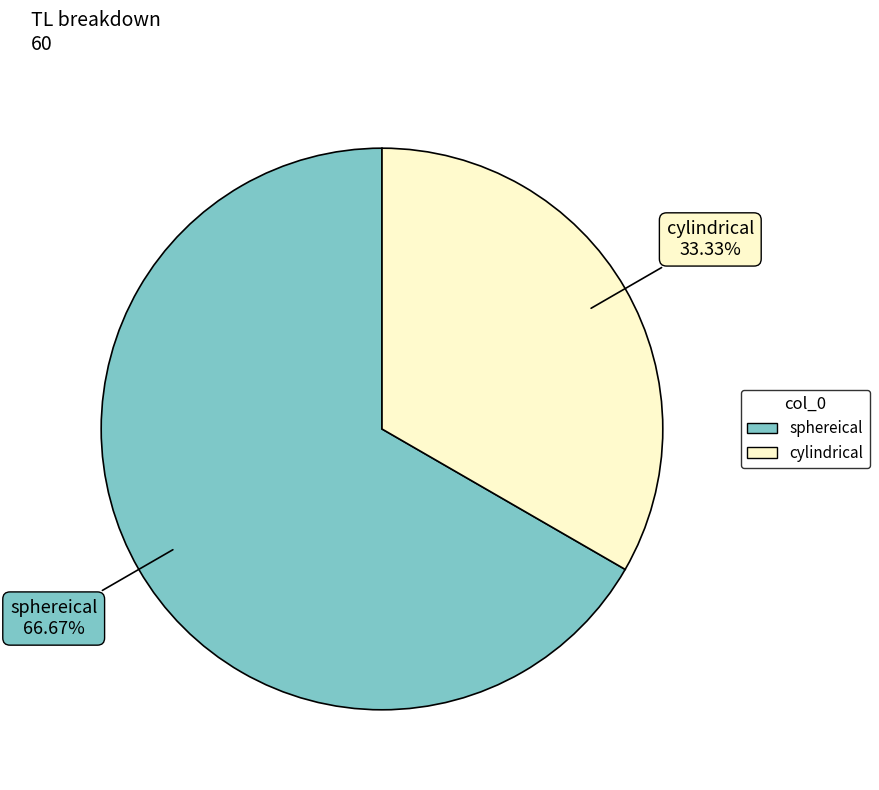

Does any single category account for the majority?

Yes